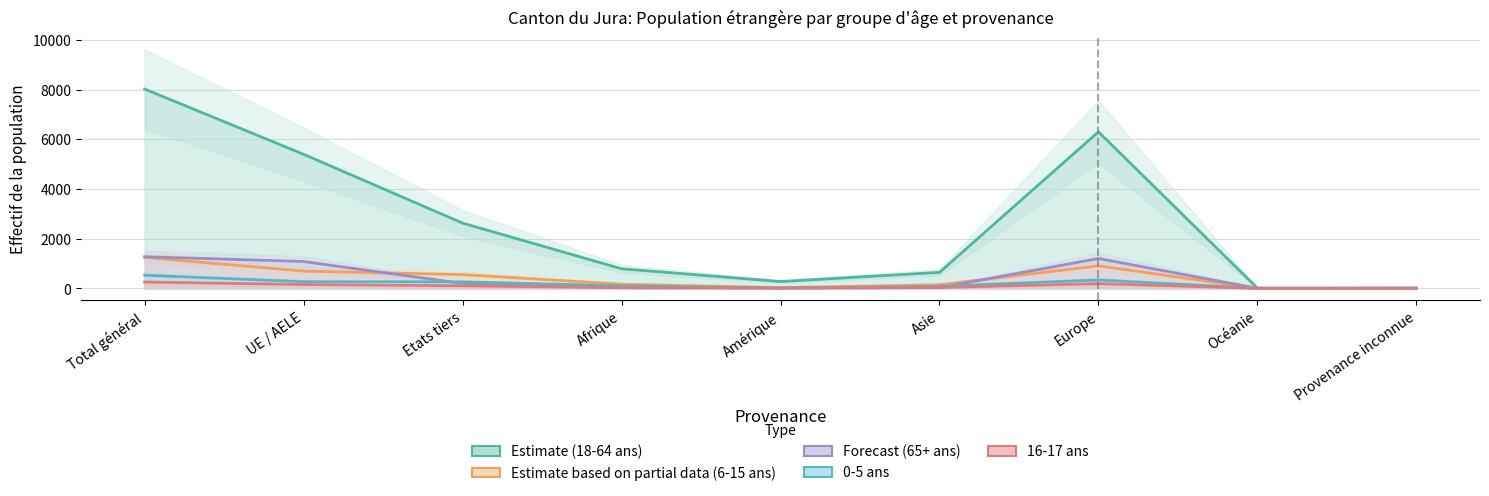

How many values in the Estimate based on partial data (6-15 ans) series exceed 167?

4